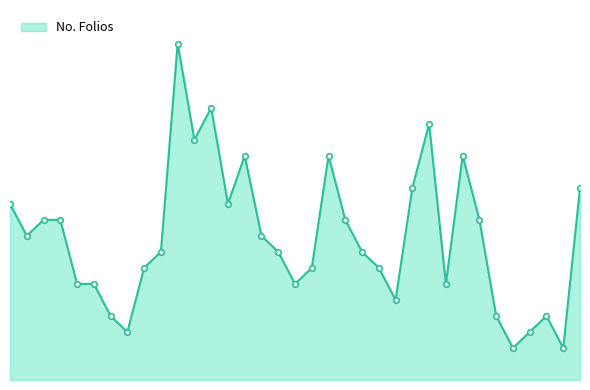

Does the chart have visible grid lines?

No